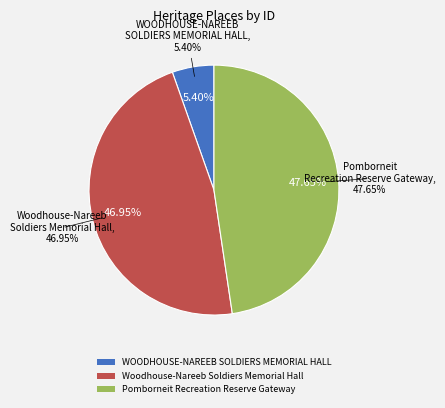

How many segments does this pie chart have?

3